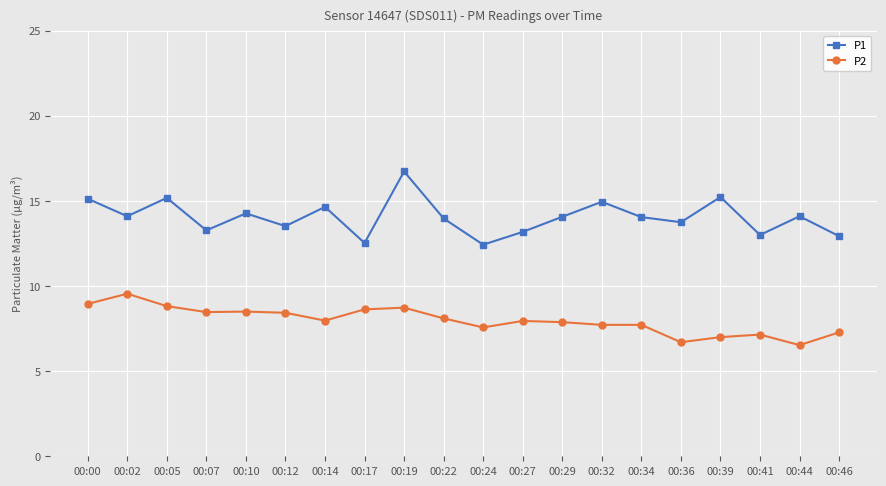

What is the value of the P2 point at the 8th from the left?

8.6